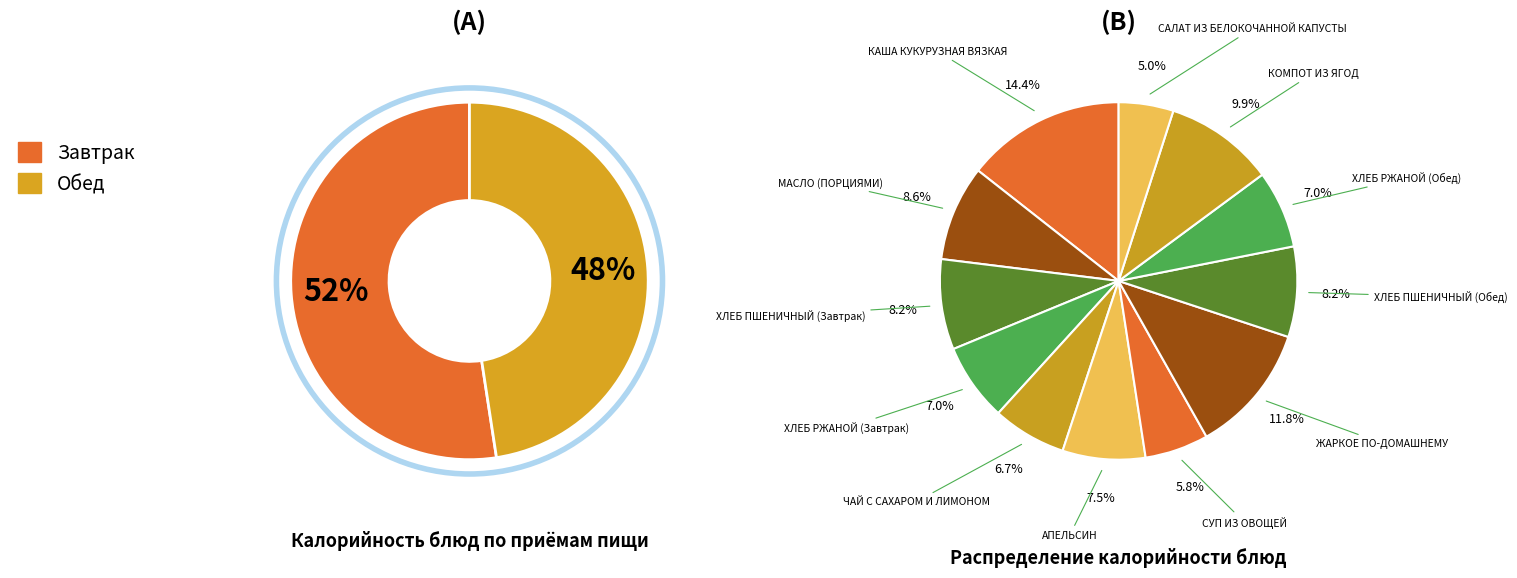

True or false: ХЛЕБ ПШЕНИЧНЫЙ (Завтрак) accounts for 8% of the total.

True